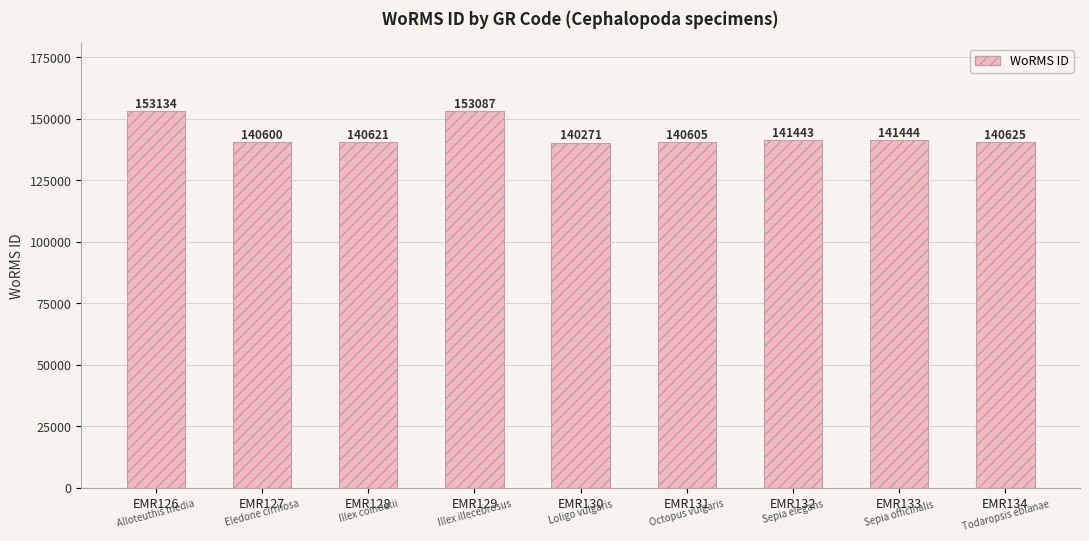

How many series are shown in this chart?

1